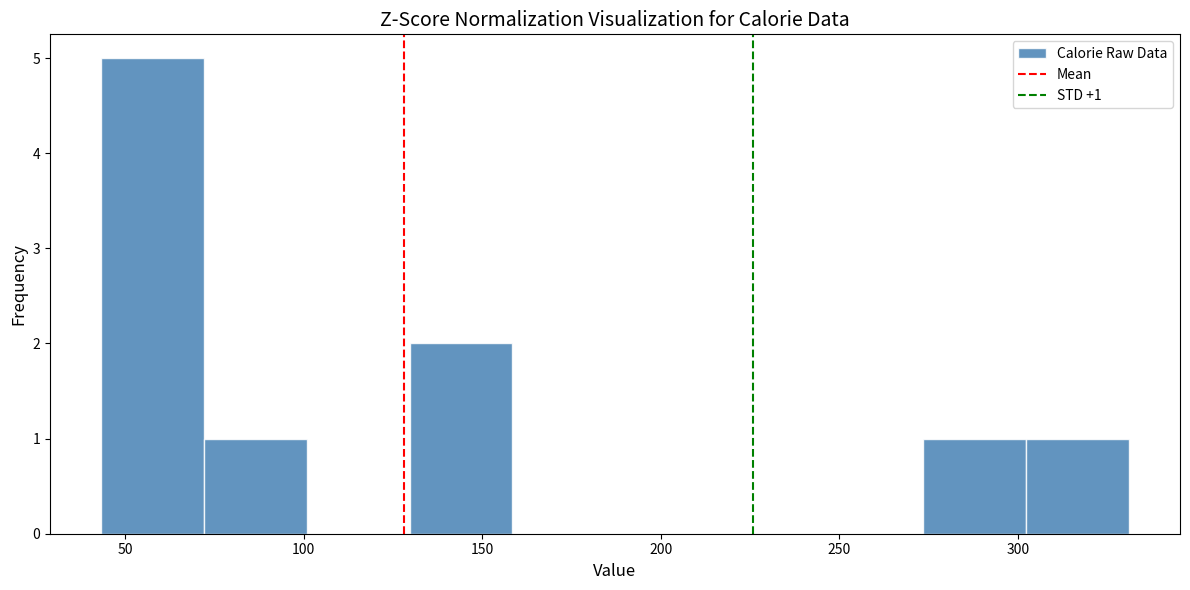

Over which range of the x-axis is the bar tallest?

45 to 70